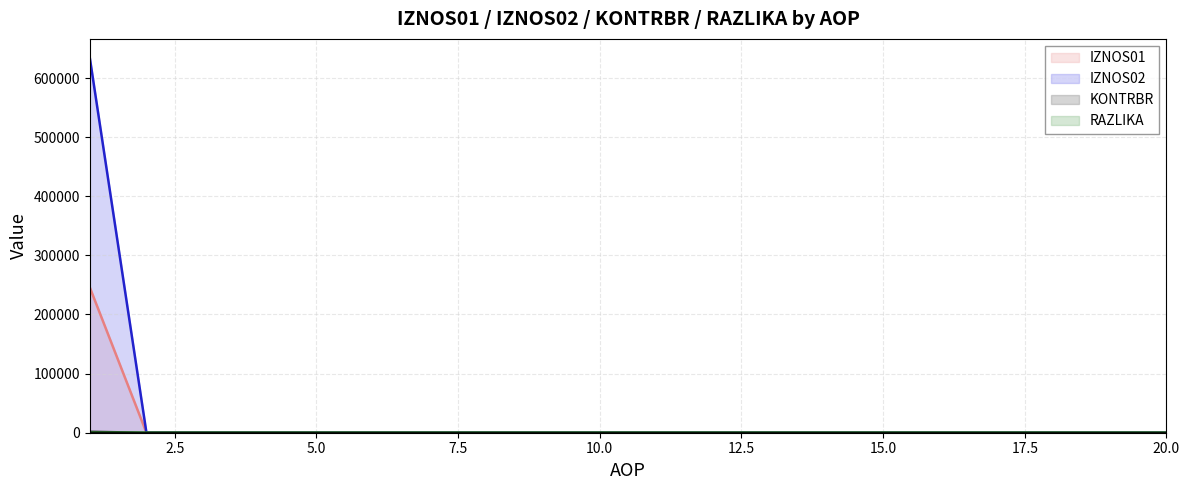

At which category does the chart reach its minimum across all series?

2.5